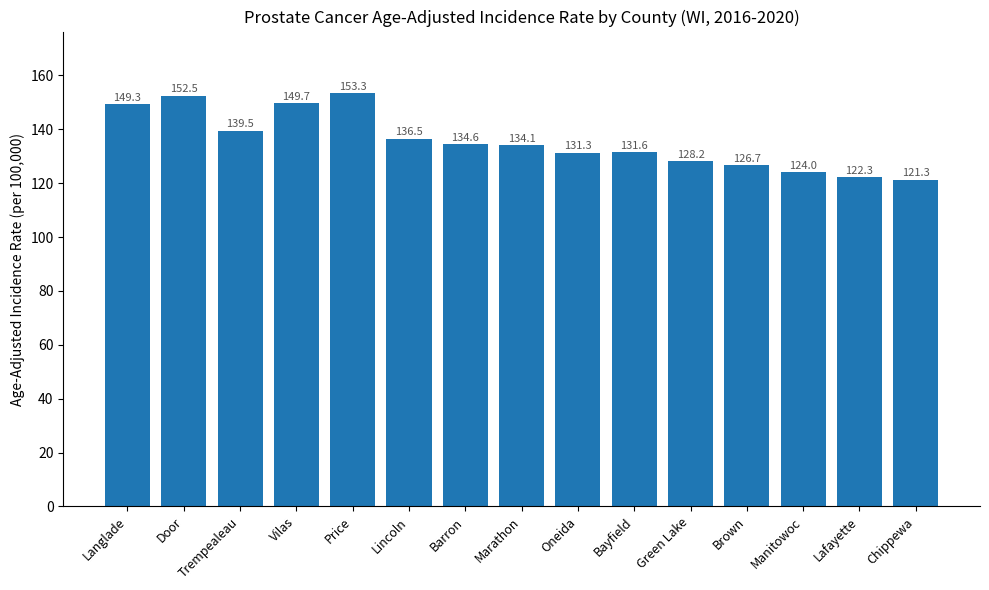

The value at Door is 152.5. True or false?

True